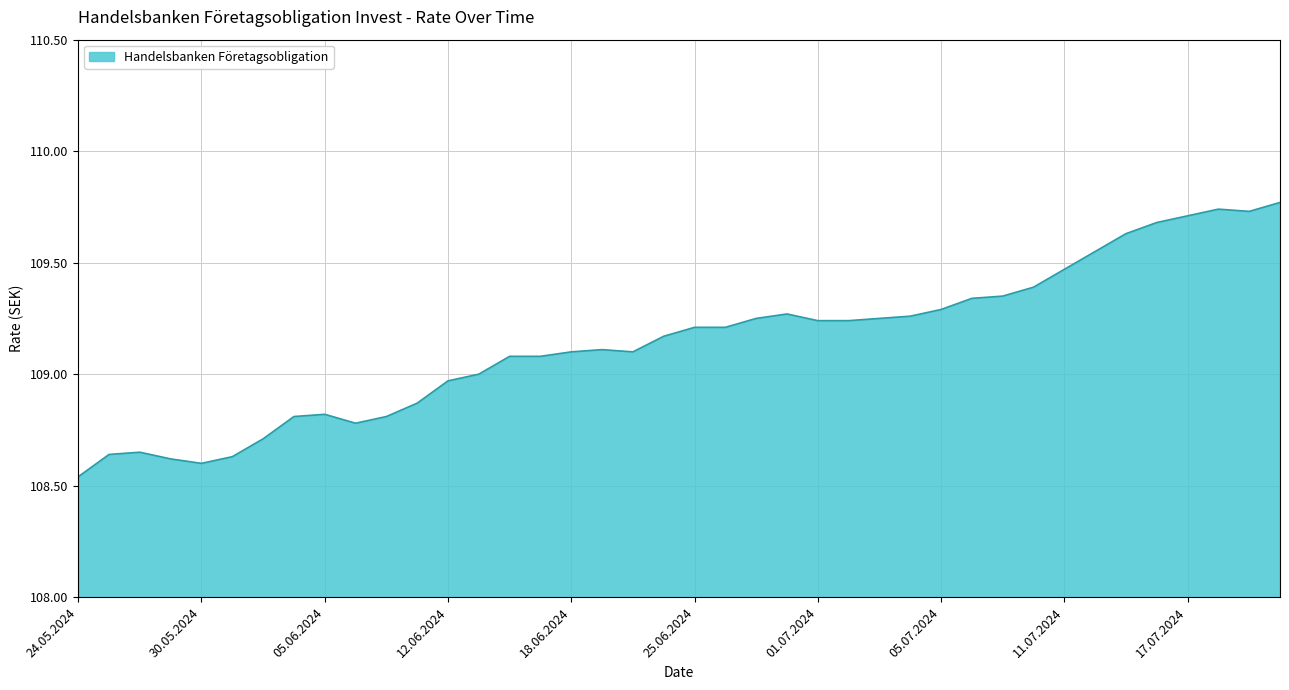

What is the difference between the maximum and minimum values?

1.2